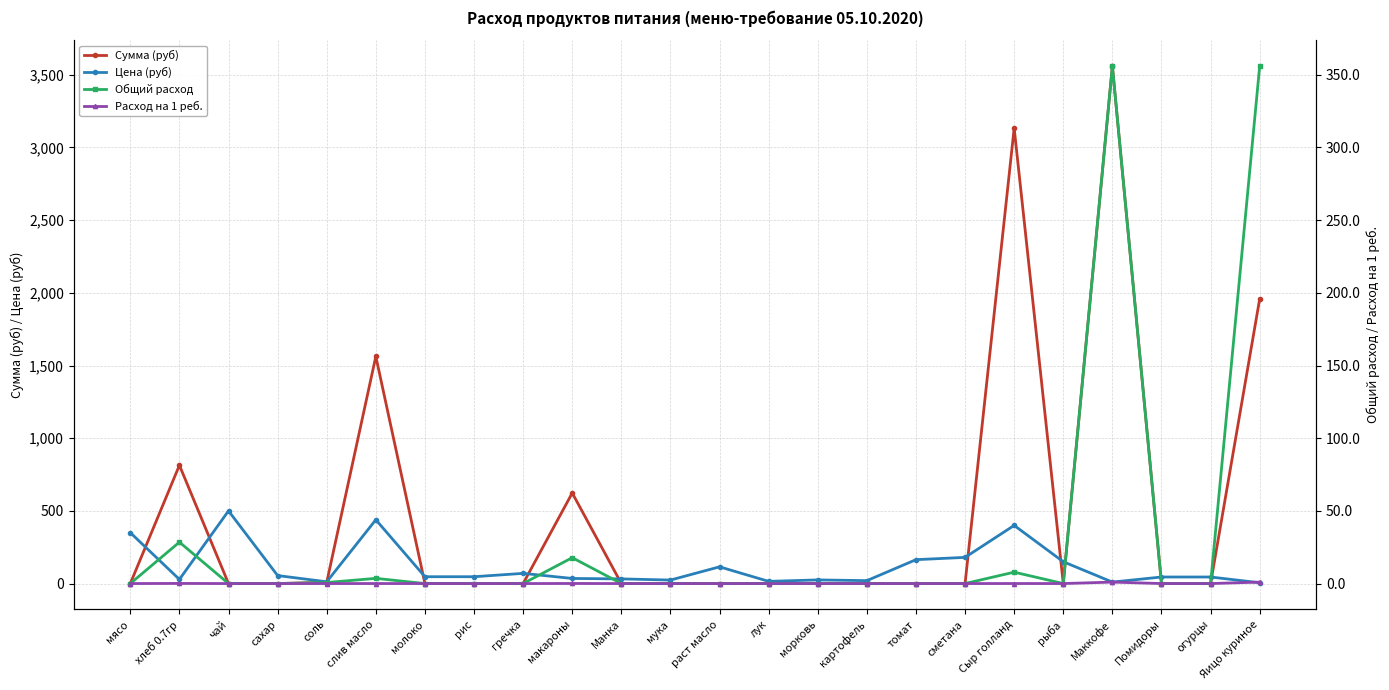

Where does the Цена (руб) series first go above 47?

мясо